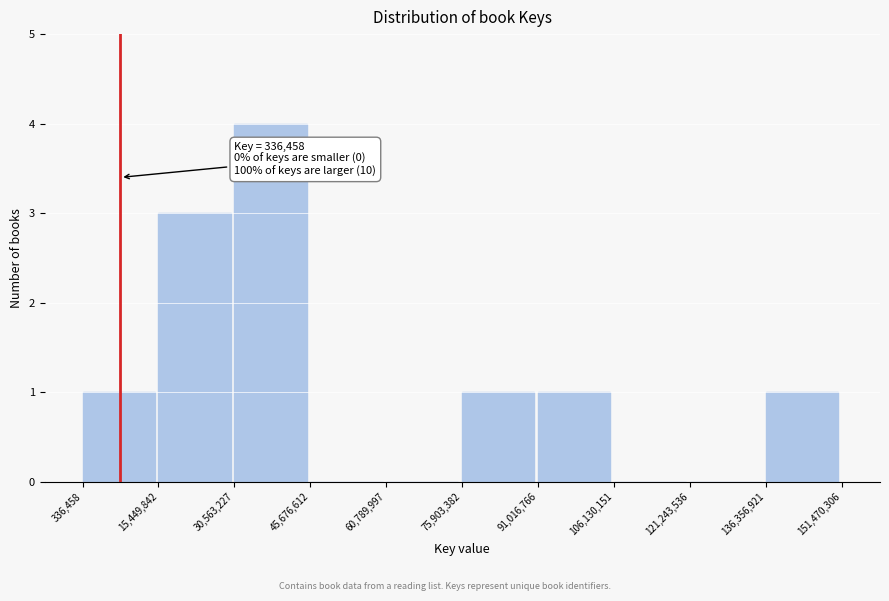

Over which range of the x-axis is the bar tallest?

30,563,227 to 45,676,612